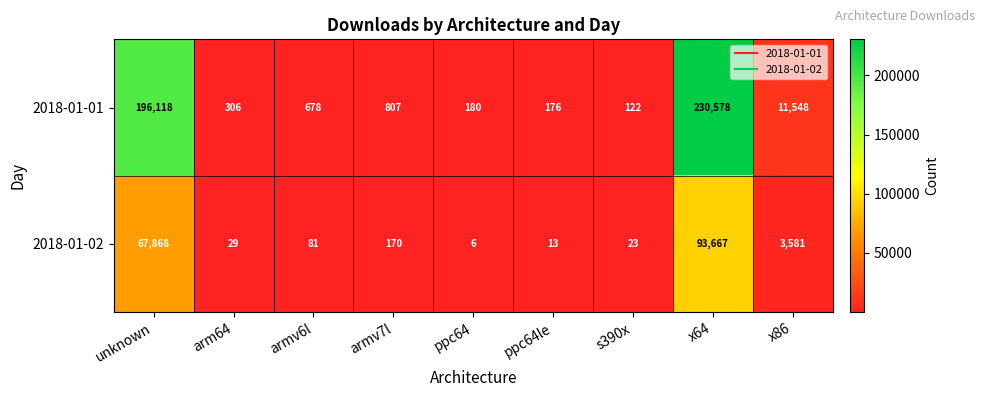

Reading left to right, transcribe all the data shown in this chart.

2018-01-01: unknown=196118	arm64=306	armv6l=678	armv7l=807	ppc64=180	ppc64le=176	s390x=122	x64=230578	x86=11548
2018-01-02: unknown=67868	arm64=29	armv6l=81	armv7l=170	ppc64=6	ppc64le=13	s390x=23	x64=93667	x86=3581